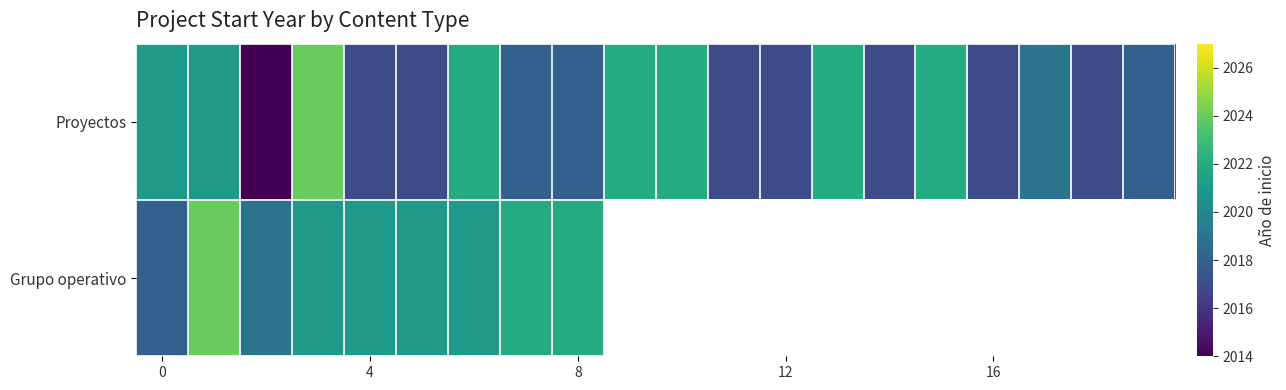

Which has a higher value, 10 or 16?

10